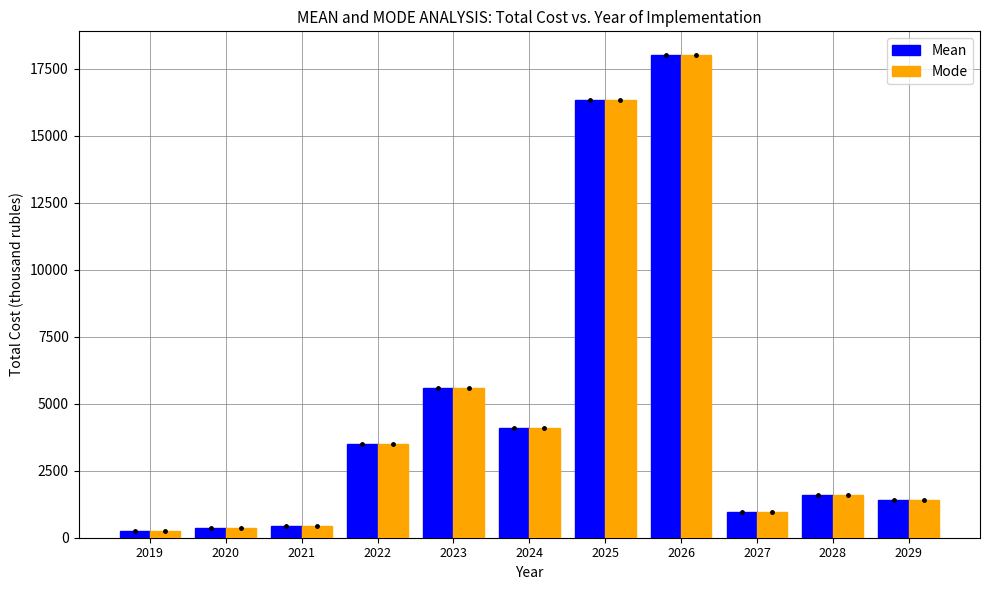

Reading left to right, transcribe all the data shown in this chart.

Mean: 2019=240.0	2020=351.4	2021=446.0	2022=3500.0	2023=5570.0	2024=4079.6	2025=16324.0	2026=17990.0	2027=959.7	2028=1590.0	2029=1425.0
Mode: 2019=240.0	2020=351.4	2021=446.0	2022=3500.0	2023=5570.0	2024=4079.6	2025=16324.0	2026=17990.0	2027=959.7	2028=1590.0	2029=1425.0